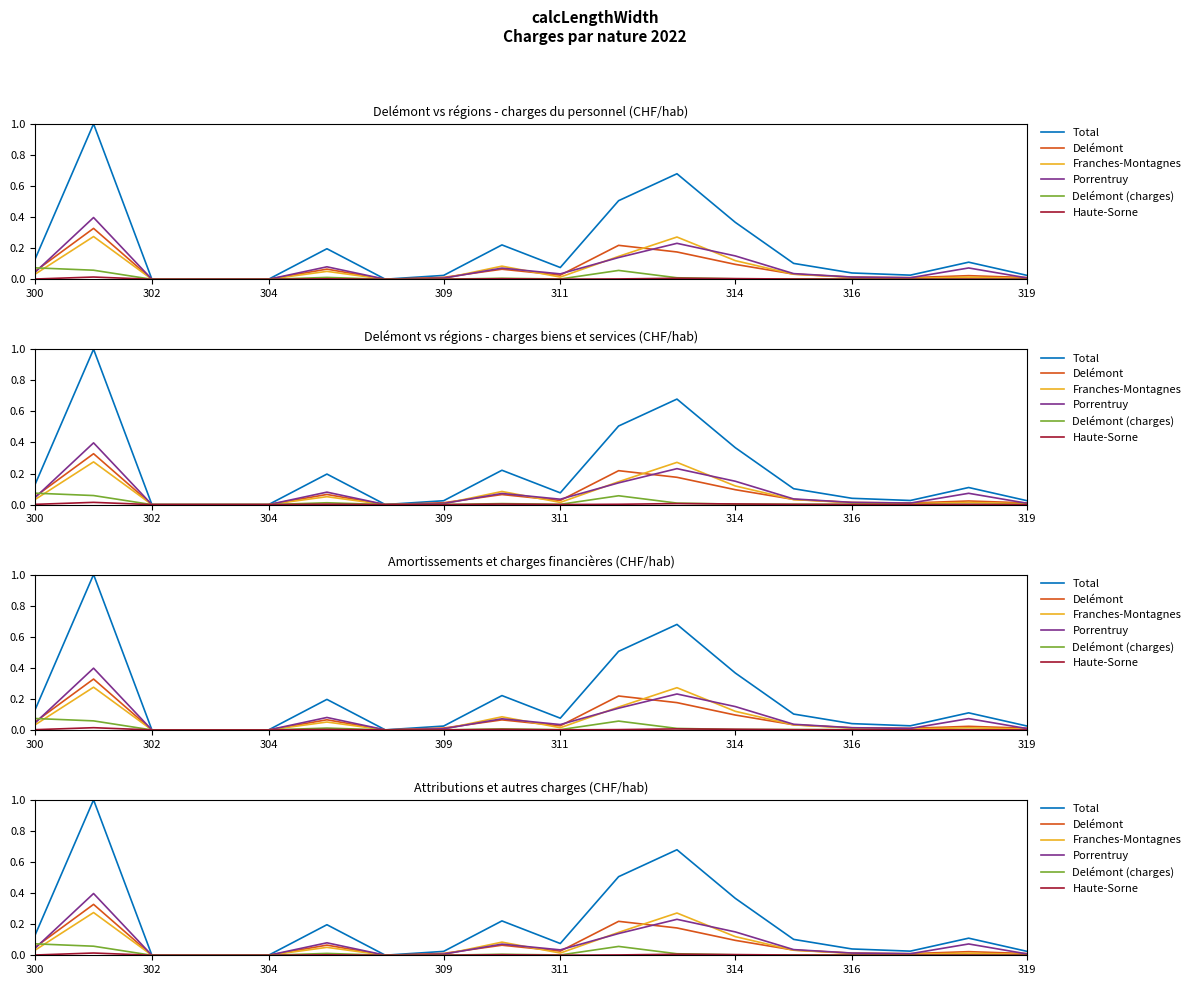

What is the spread (max minus min) of values at 10?

0.5